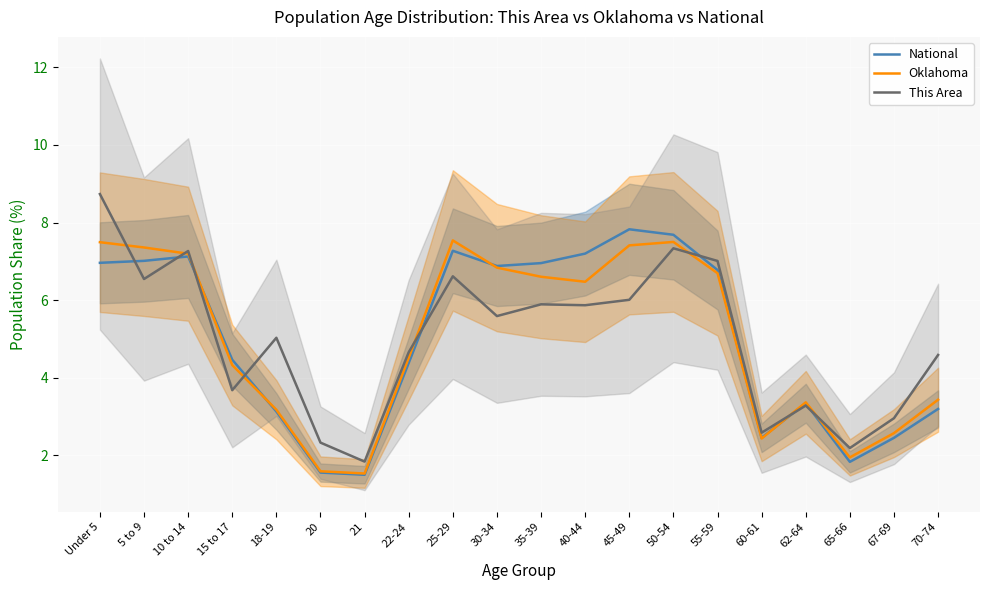

Is the value of This Area at 35-39 greater than the value of National at 5 to 9?

No